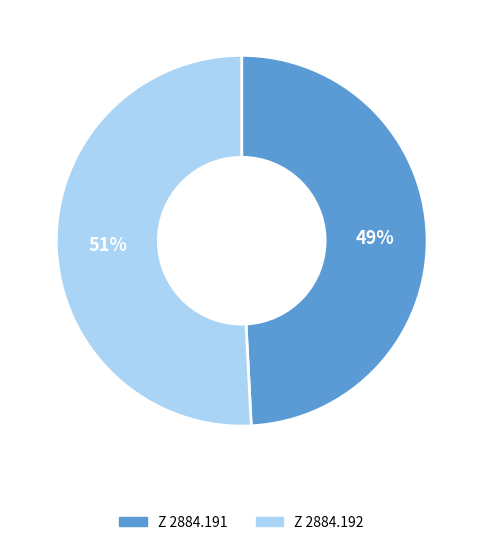

How many slices are in this pie chart?

2